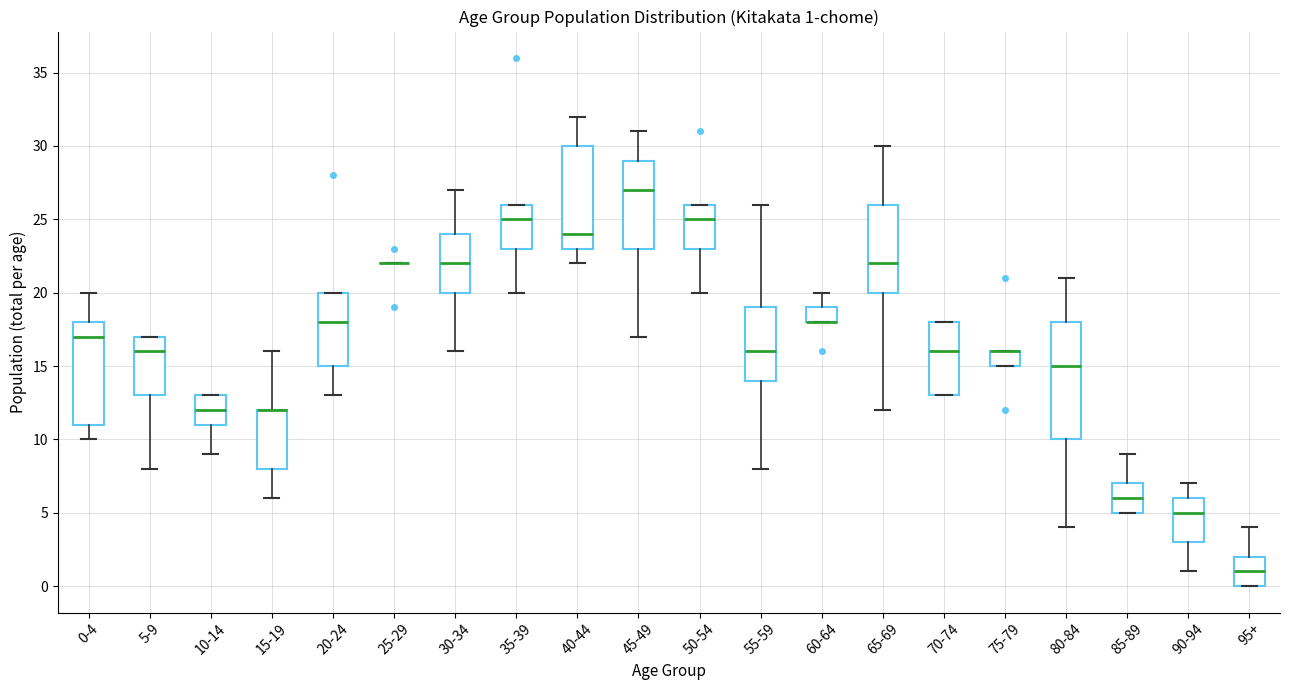

Which box is the tallest, from its lower edge to its upper edge?

80-84